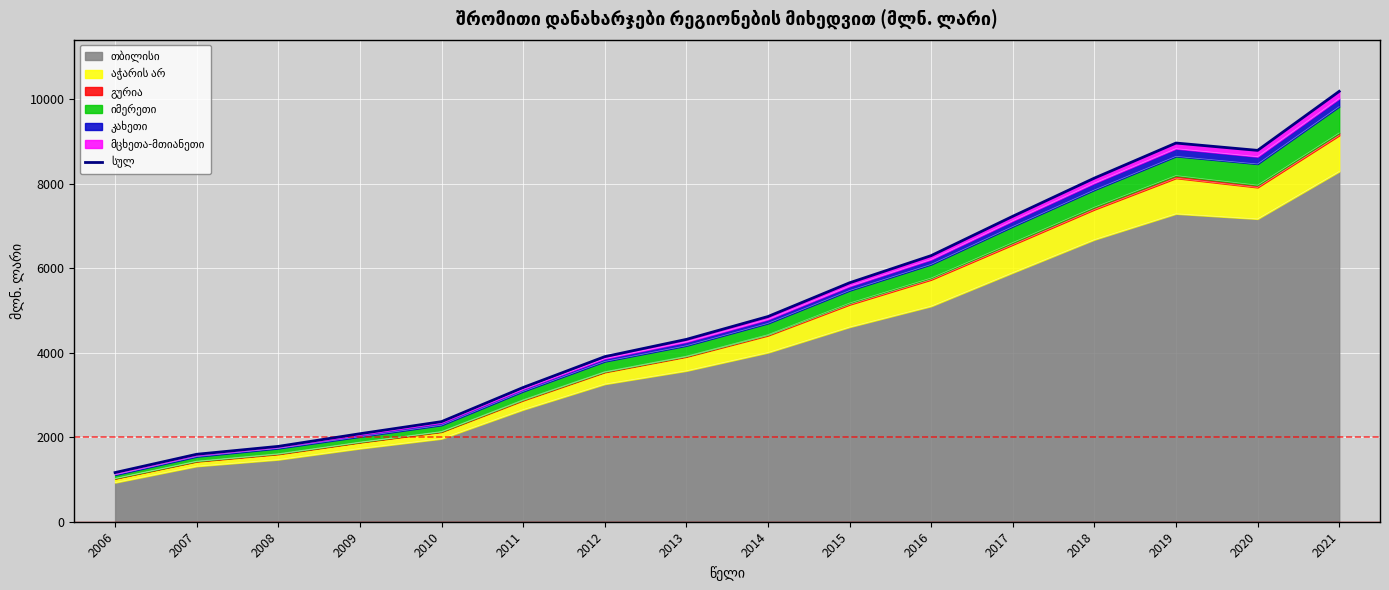

Between 2015 and 2018, which is larger?

2018